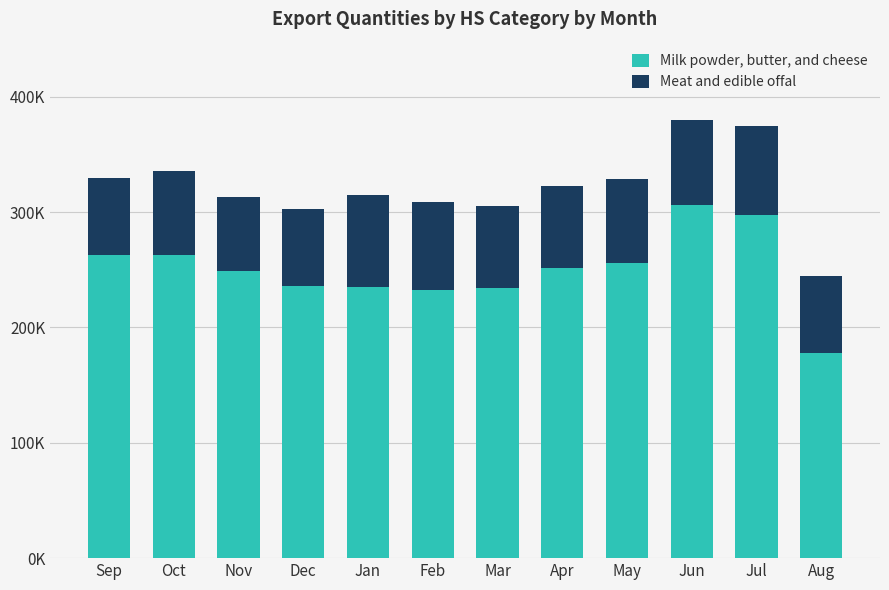

Does the chart contain any negative values?

No